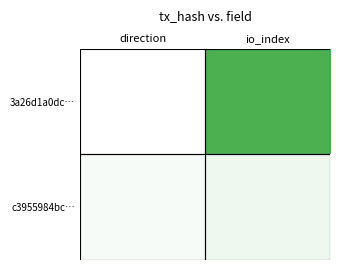

What is the difference between the highest and lowest values at io_index?

0.9